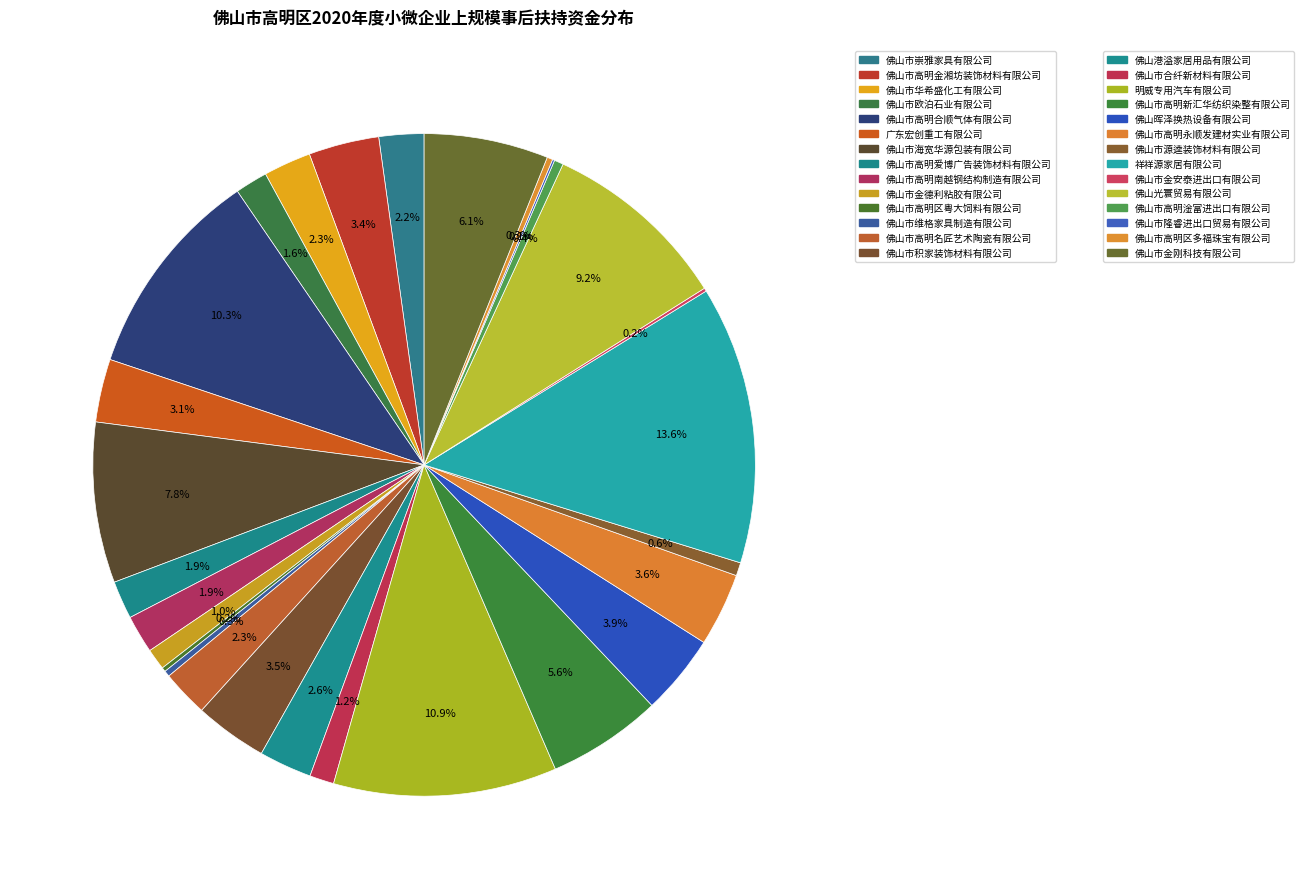

To the nearest percent, what is the difference between the largest and smallest slice percentages?

13%